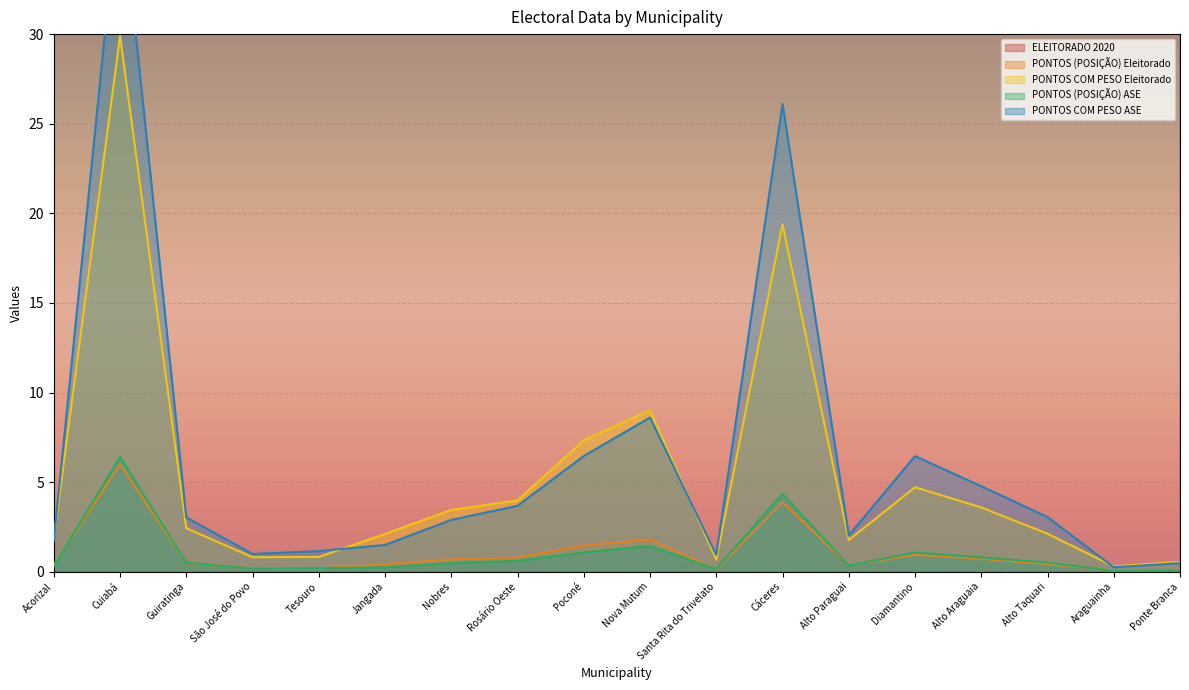

What is the sum of all PONTOS (POSIÇÃO) Eleitorado values?

19.0